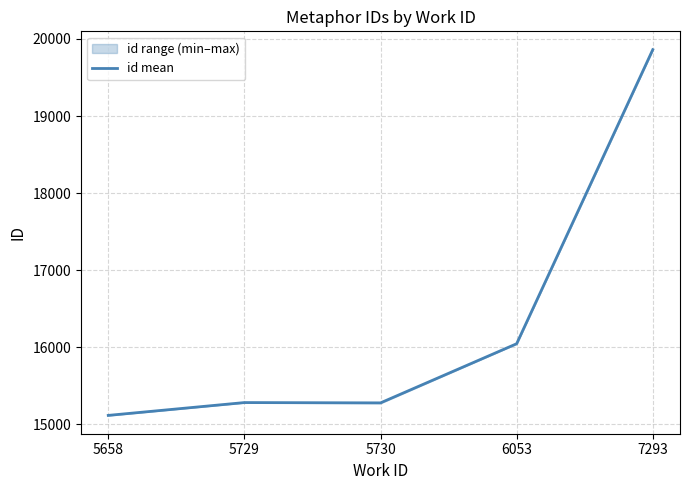

How many points are lower than both their immediate neighbors (excluding endpoints)?

1